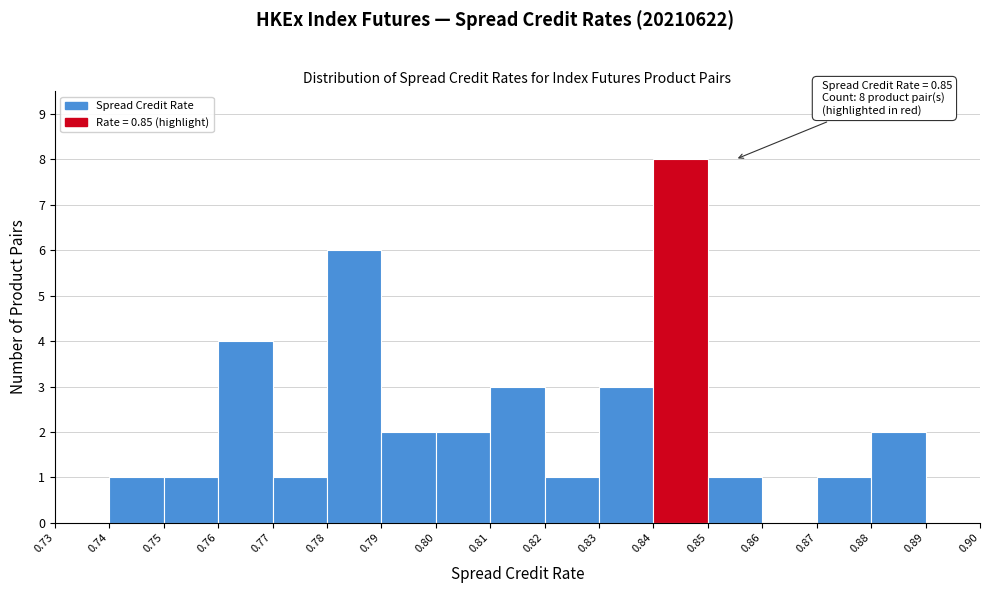

Which range on the x-axis has the tallest bar?

0.84 to 0.85